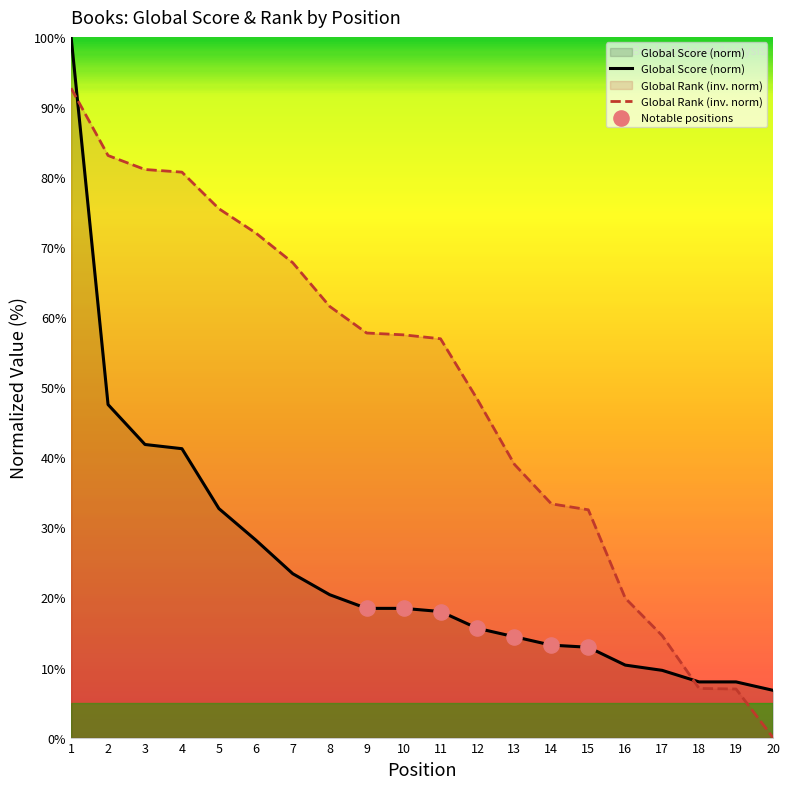

At which category is the sum across all series the highest?

1